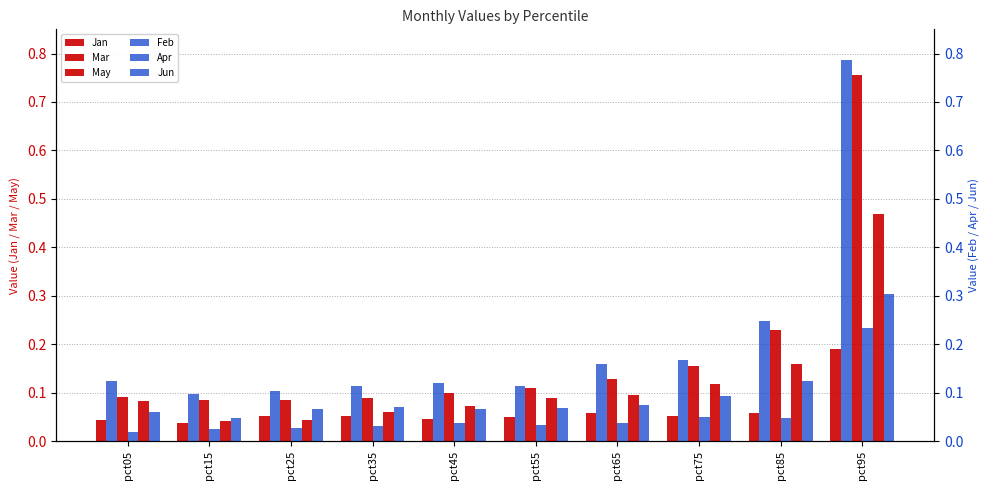

Reading left to right, what are all the values shown in this chart?

Jan: 0.0	0.0	0.1	0.1	0.0	0.0	0.1	0.1	0.1	0.2
Mar: 0.1	0.1	0.1	0.1	0.1	0.1	0.1	0.2	0.2	0.8
May: 0.1	0.0	0.0	0.1	0.1	0.1	0.1	0.1	0.2	0.5
Feb: 0.1	0.1	0.1	0.1	0.1	0.1	0.2	0.2	0.2	0.8
Apr: 0.0	0.0	0.0	0.0	0.0	0.0	0.0	0.0	0.0	0.2
Jun: 0.1	0.0	0.1	0.1	0.1	0.1	0.1	0.1	0.1	0.3